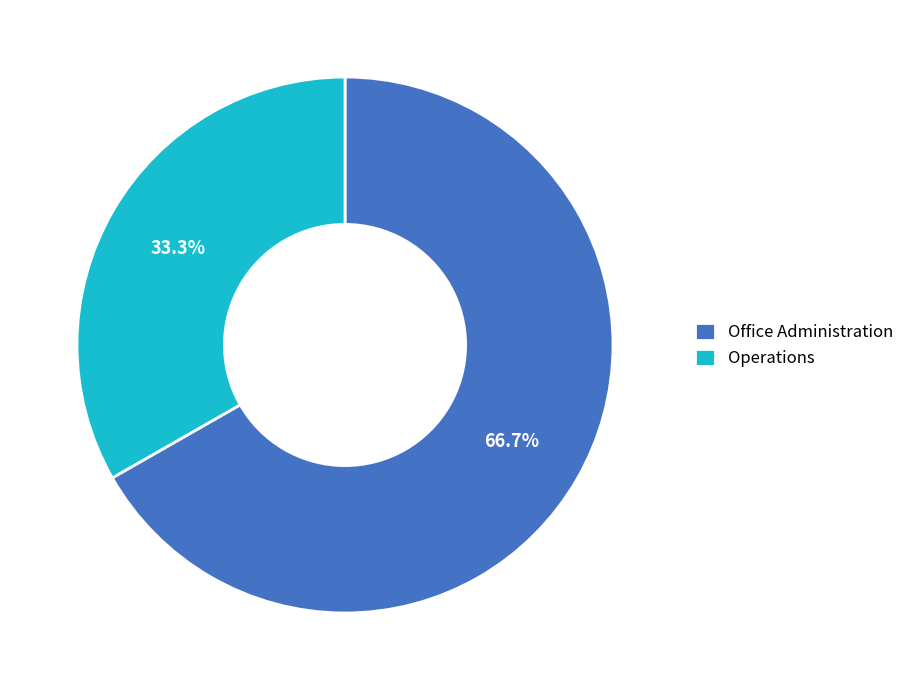

To the nearest percent, what portion does Office Administration represent?

67%